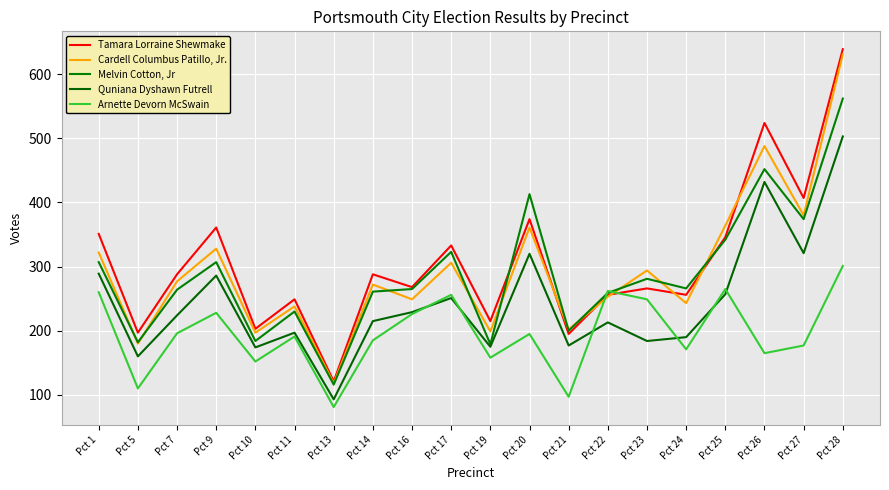

In Quniana Dyshawn Futrell, how many points are lower than both neighbors (excluding endpoints)?

7